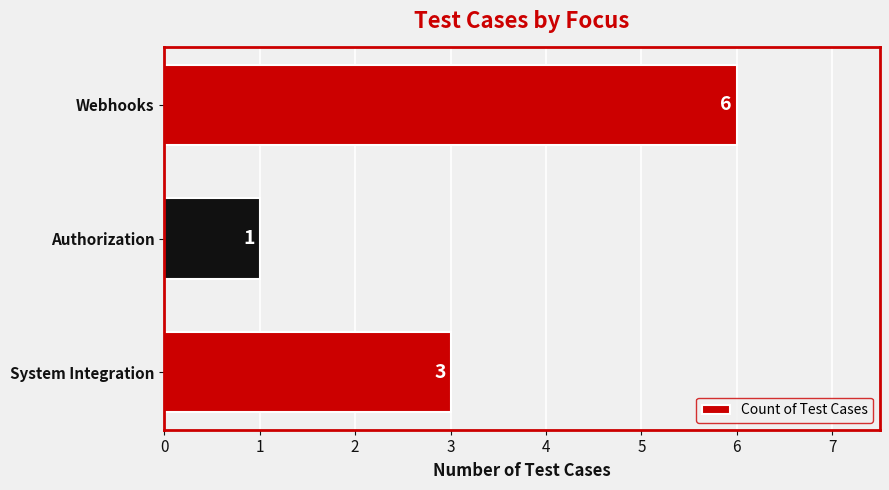

Reading bottom to top, extract all data points from this chart.

System Integration=3	Authorization=1	Webhooks=6